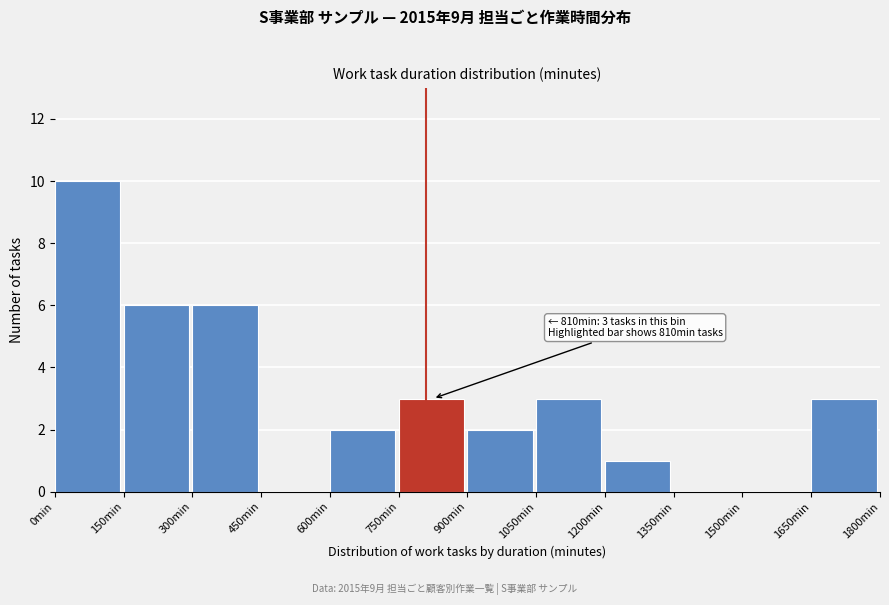

Which range on the x-axis has the tallest bar?

0 to 150